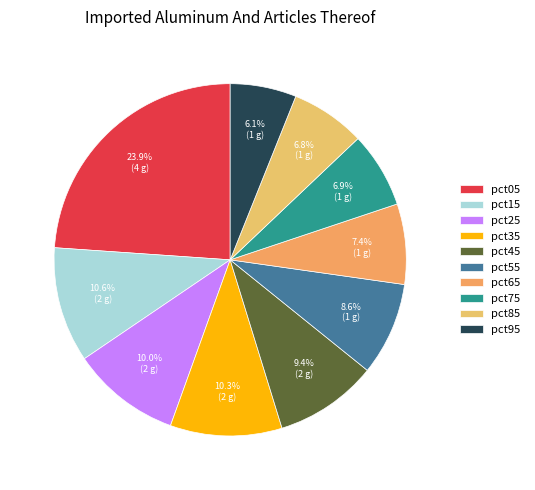

Combined, what portion of the pie is pct85 and pct15?

17.4%